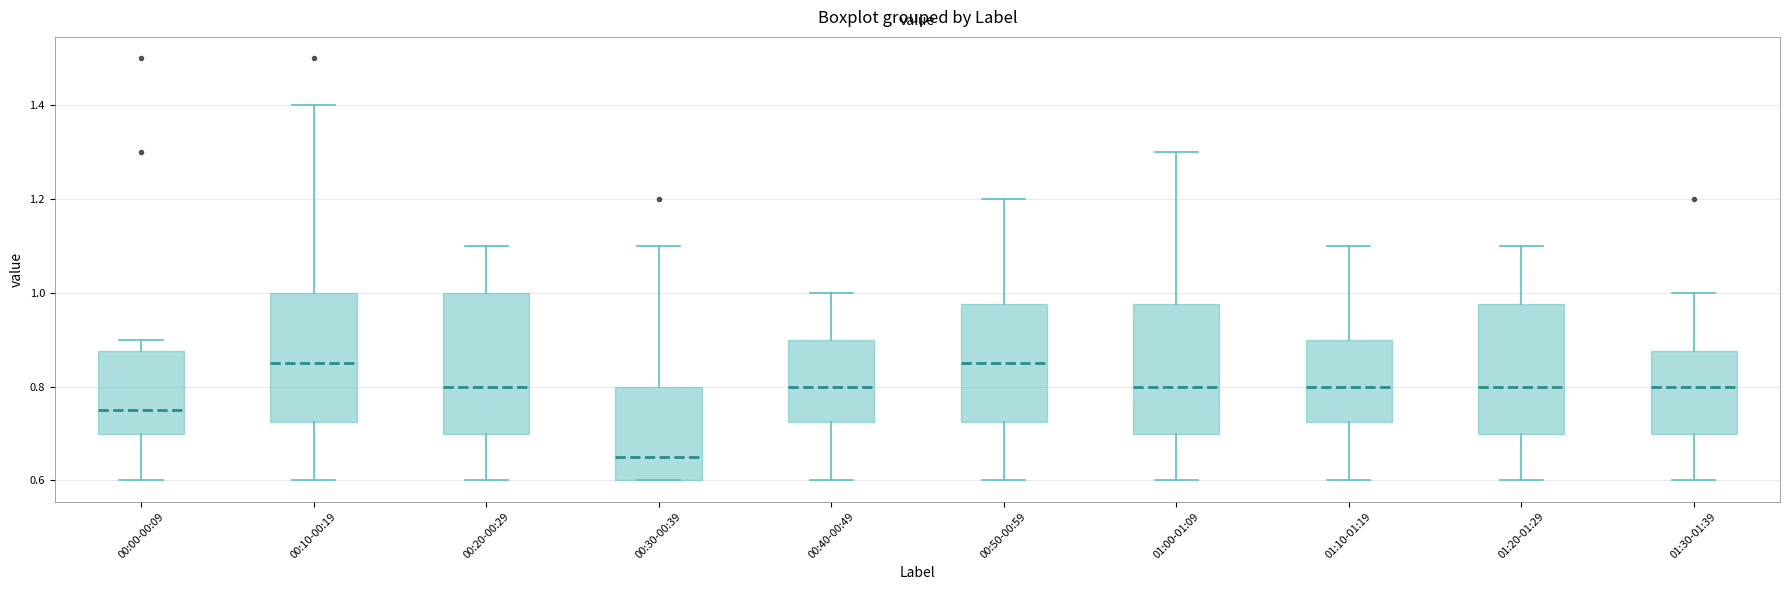

Reading left to right, read every box against the y-axis: the position of its median line, the range the box covers, and the ends of its whiskers. The values are not printed on the chart, so give them approximately, as read against the axis.

00:00-00:09: median 0.76, box 0.70 to 0.88, whiskers 0.60 to 0.90
00:10-00:19: median 0.86, box 0.72 to 1.00, whiskers 0.60 to 1.40
00:20-00:29: median 0.80, box 0.70 to 1.00, whiskers 0.60 to 1.10
00:30-00:39: median 0.66, box 0.60 to 0.80, whiskers 0.60 to 1.10
00:40-00:49: median 0.80, box 0.72 to 0.90, whiskers 0.60 to 1.00
00:50-00:59: median 0.86, box 0.72 to 0.98, whiskers 0.60 to 1.20
01:00-01:09: median 0.80, box 0.70 to 0.98, whiskers 0.60 to 1.30
01:10-01:19: median 0.80, box 0.72 to 0.90, whiskers 0.60 to 1.10
01:20-01:29: median 0.80, box 0.70 to 0.98, whiskers 0.60 to 1.10
01:30-01:39: median 0.80, box 0.70 to 0.88, whiskers 0.60 to 1.00